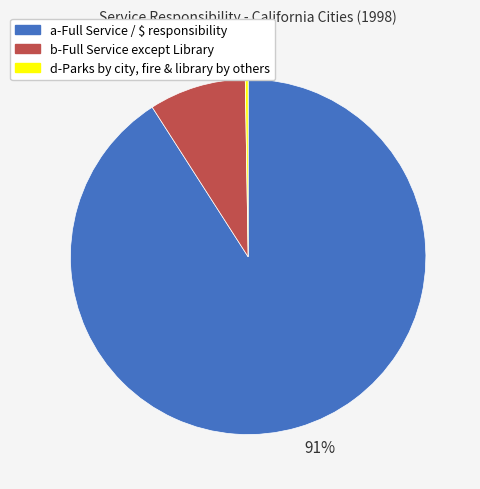

Is it true that 91% is 79% of the pie?

False